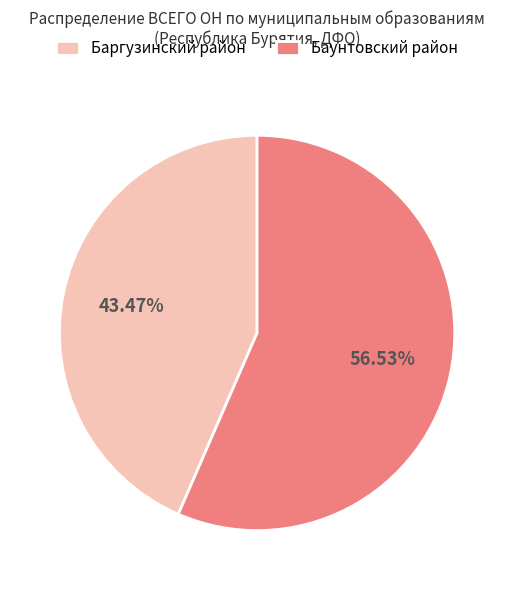

Between Баргузинский район and Баунтовский район, which is larger?

Баунтовский район